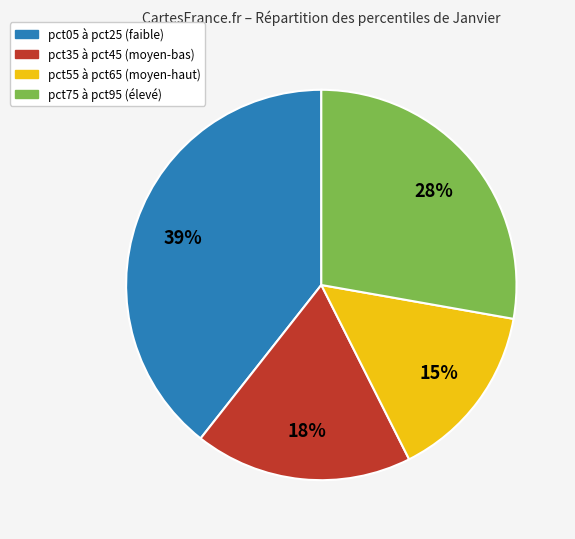

Is there a majority slice in this chart?

No